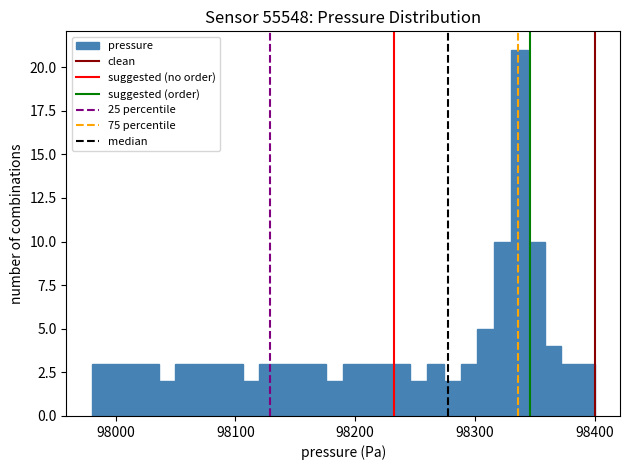

Read against the x-axis, roughly where is the centre of the tallest bar?

98340